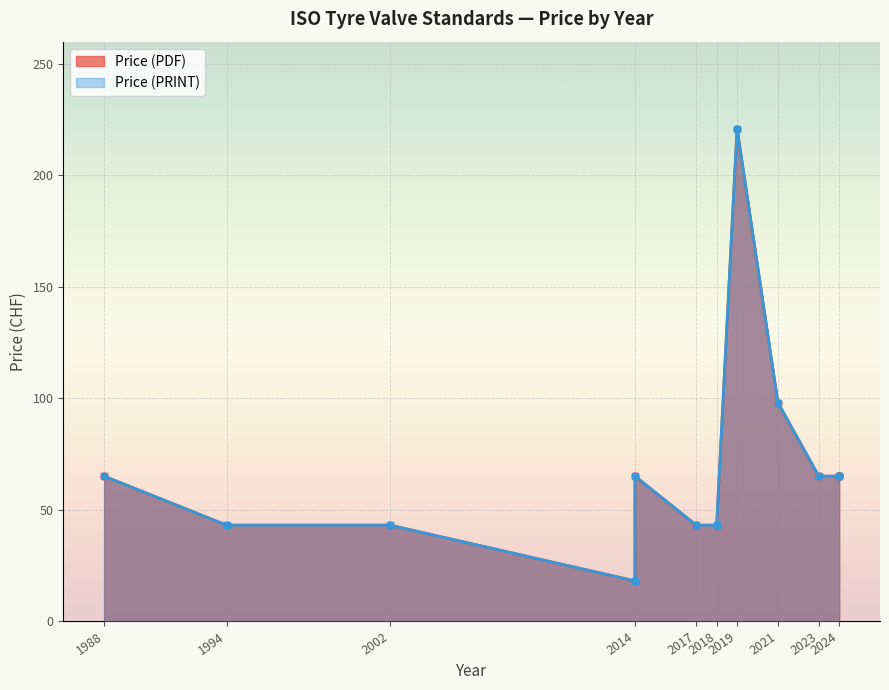

How many data points in Price (PDF) are less than 65?

5